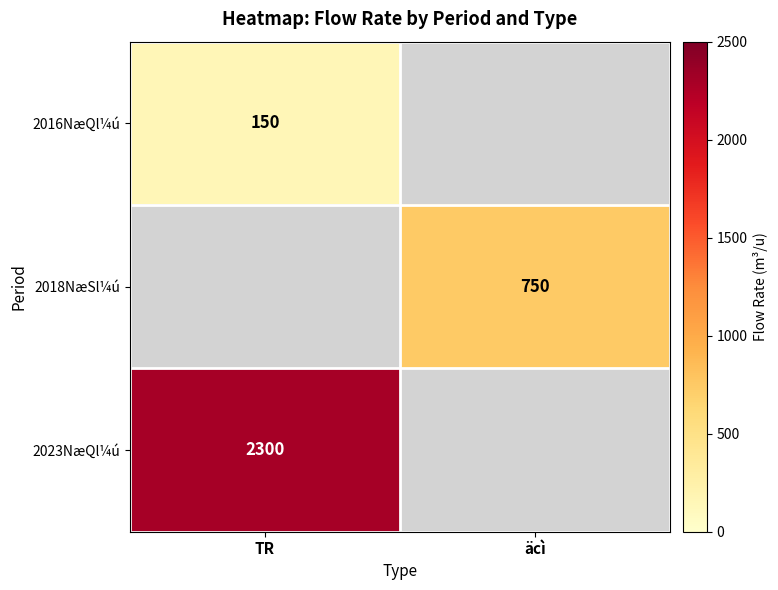

The value of 2016NæQl¼ú at TR is 150. True or false?

True